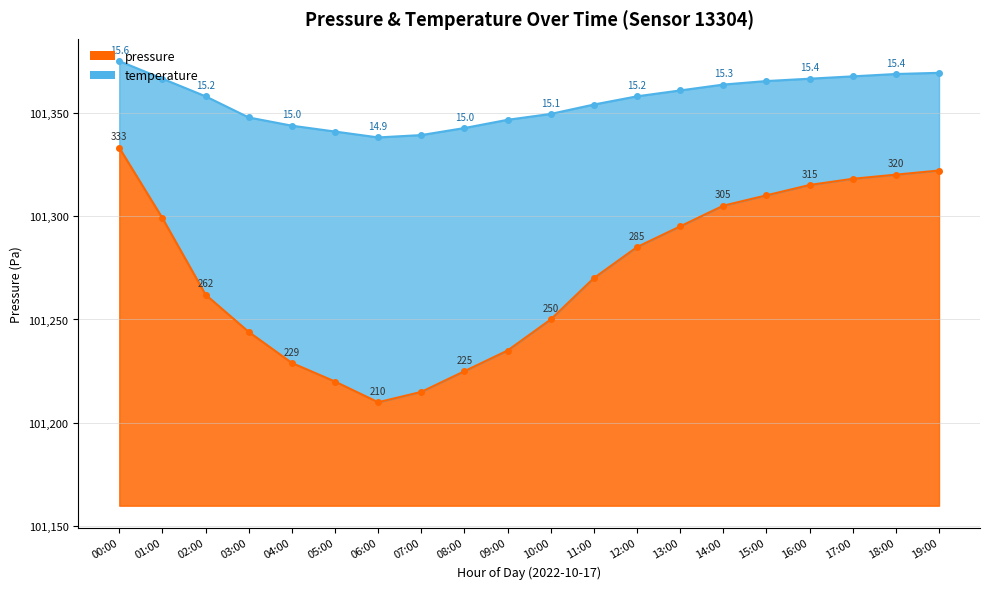

At which category is the sum across all series the highest?

00:00